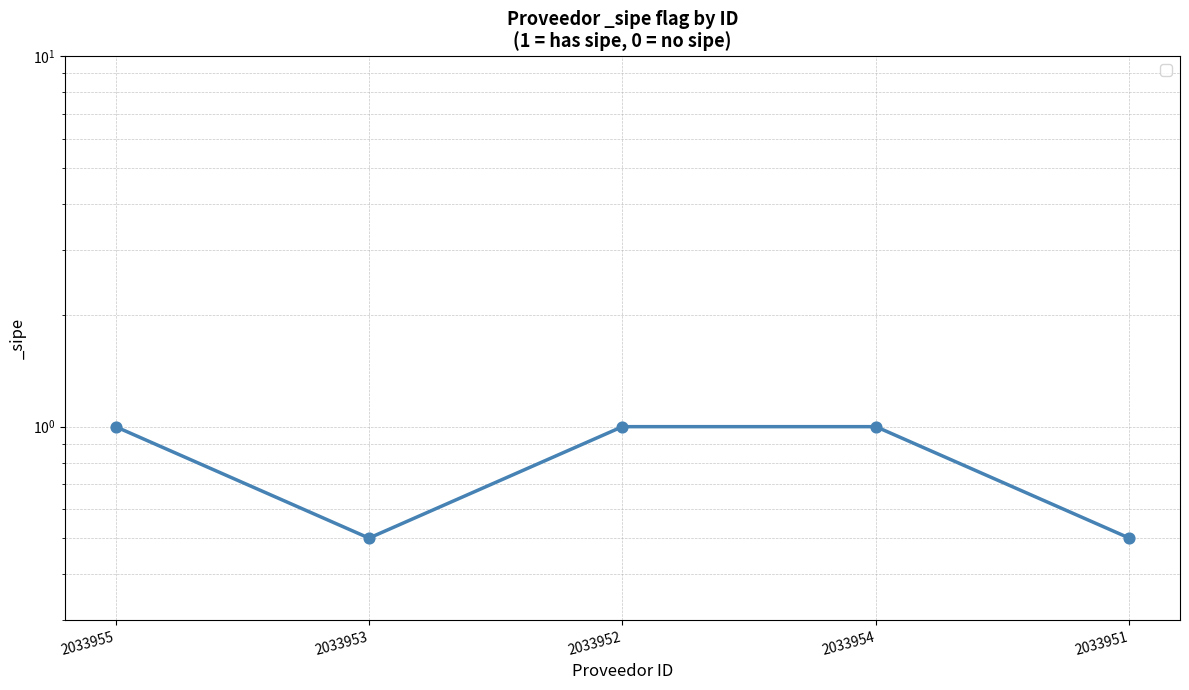

Which has a higher value, 2033951 or 2033954?

2033954